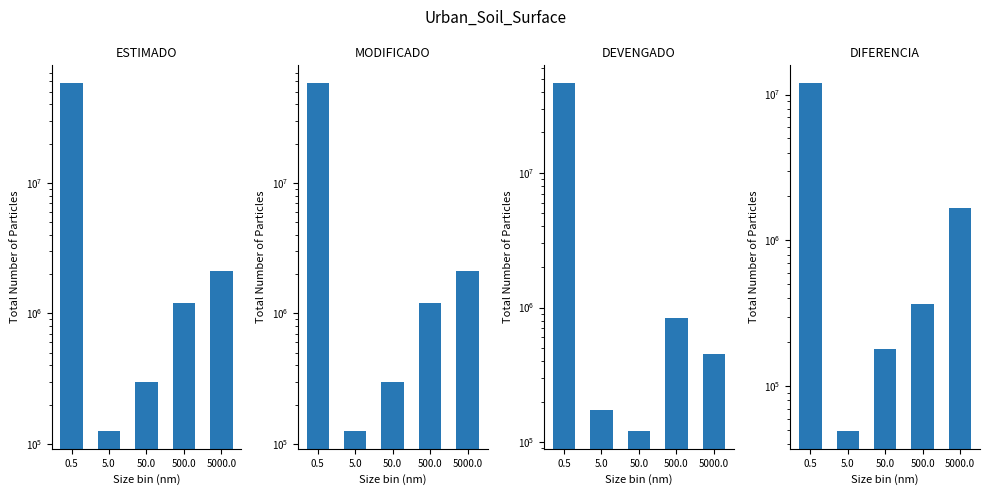

At which label is ESTIMADO closest to 29396630?

5000.0